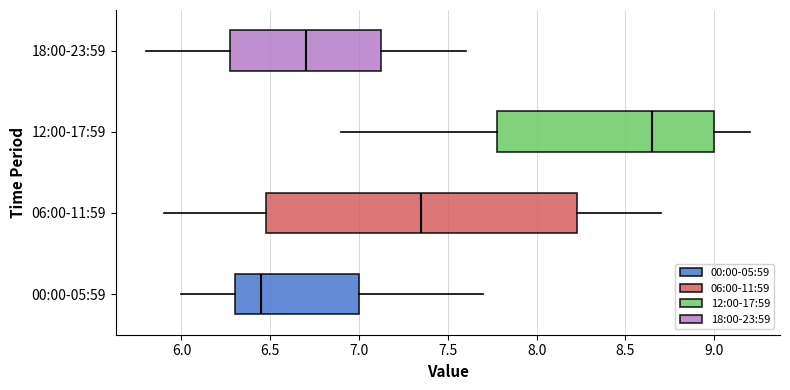

Reading bottom to top, read every box against the x-axis: the position of its median line, the range the box covers, and the ends of its whiskers. The values are not printed on the chart, so give them approximately, as read against the axis.

00:00-05:59: median 6.45, box 6.30 to 7.00, whiskers 6.00 to 7.70
06:00-11:59: median 7.35, box 6.50 to 8.25, whiskers 5.90 to 8.70
12:00-17:59: median 8.65, box 7.80 to 9.00, whiskers 6.90 to 9.20
18:00-23:59: median 6.70, box 6.30 to 7.15, whiskers 5.80 to 7.60